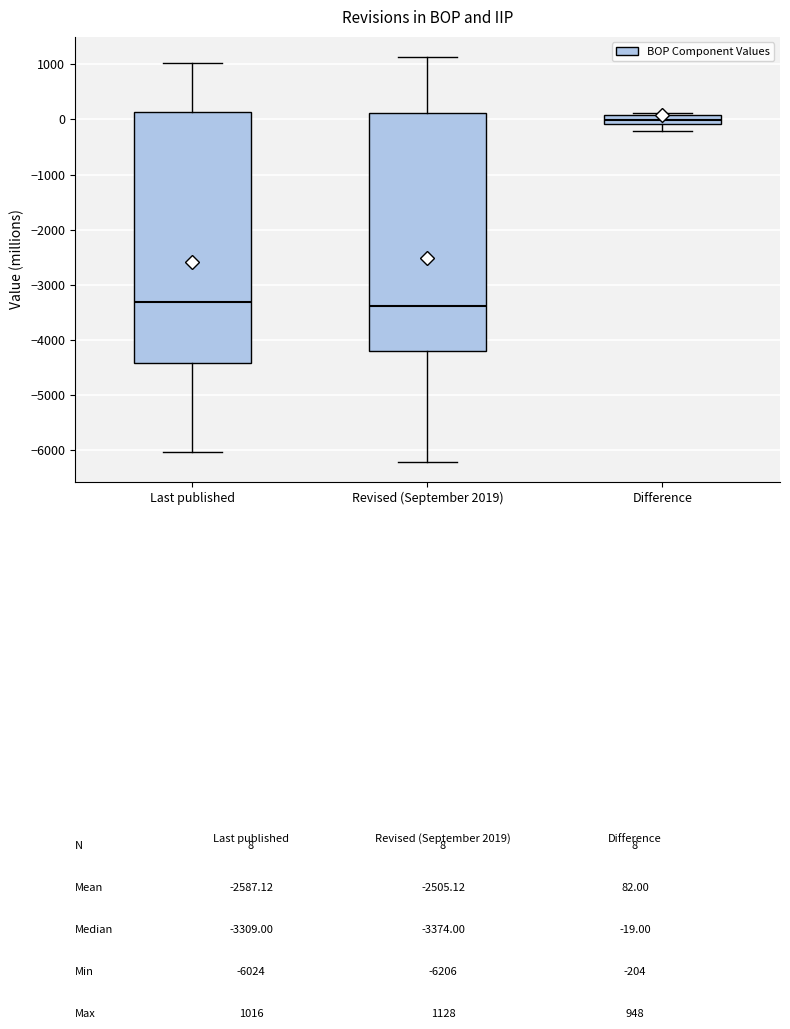

Comparing the boxes themselves (not the whiskers), which one is the tallest?

Last published